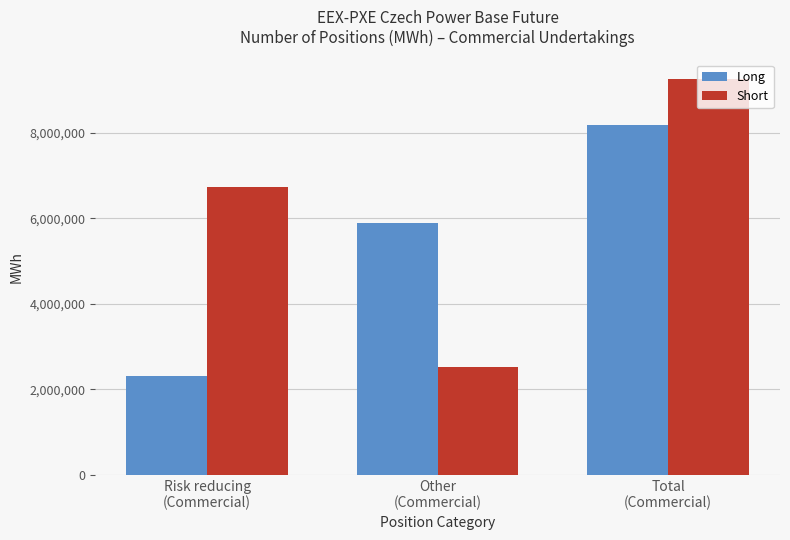

List the labels in order of Long value, smallest first.

Risk reducing
(Commercial), Other
(Commercial), Total
(Commercial)